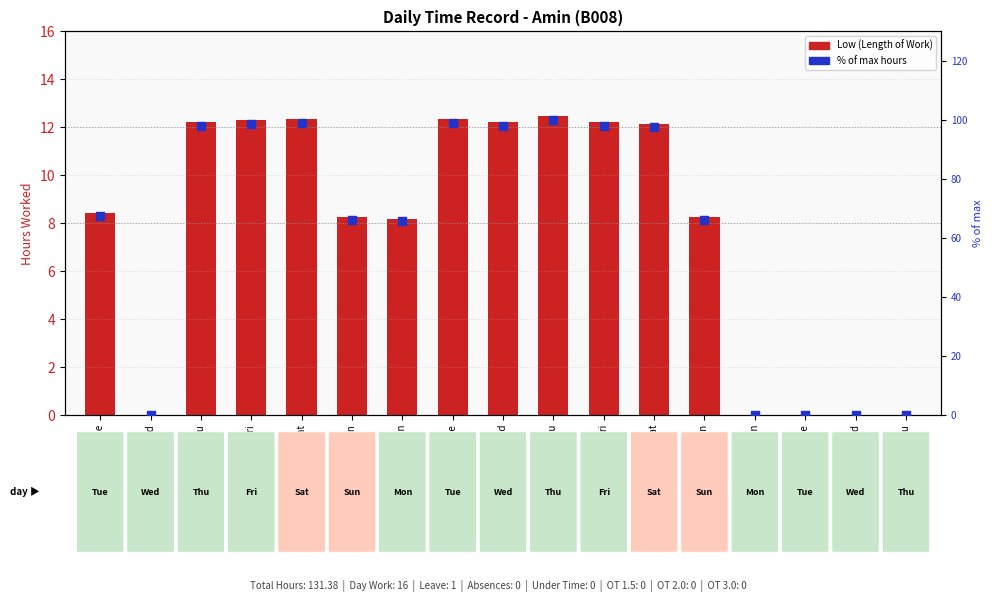

Which series contains the lowest Y value?

Low (Length of Work)